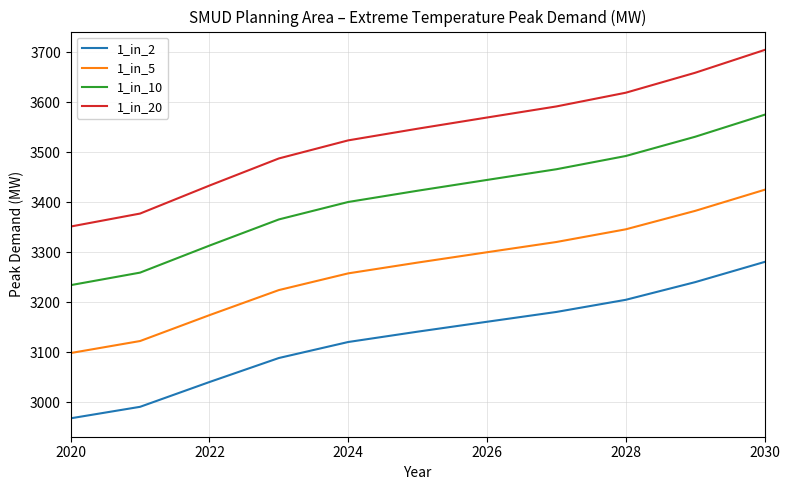

What is the lowest value of the 1_in_20 series?

3351.6